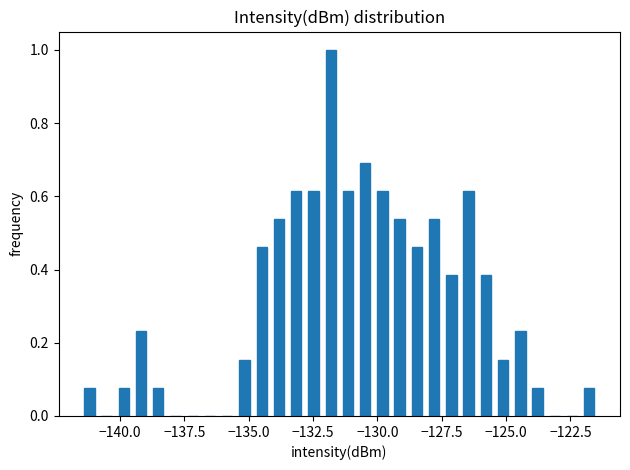

Around what value on the x-axis is the tallest bar? Give the approximate position of its centre, as read against the axis.

-132.0